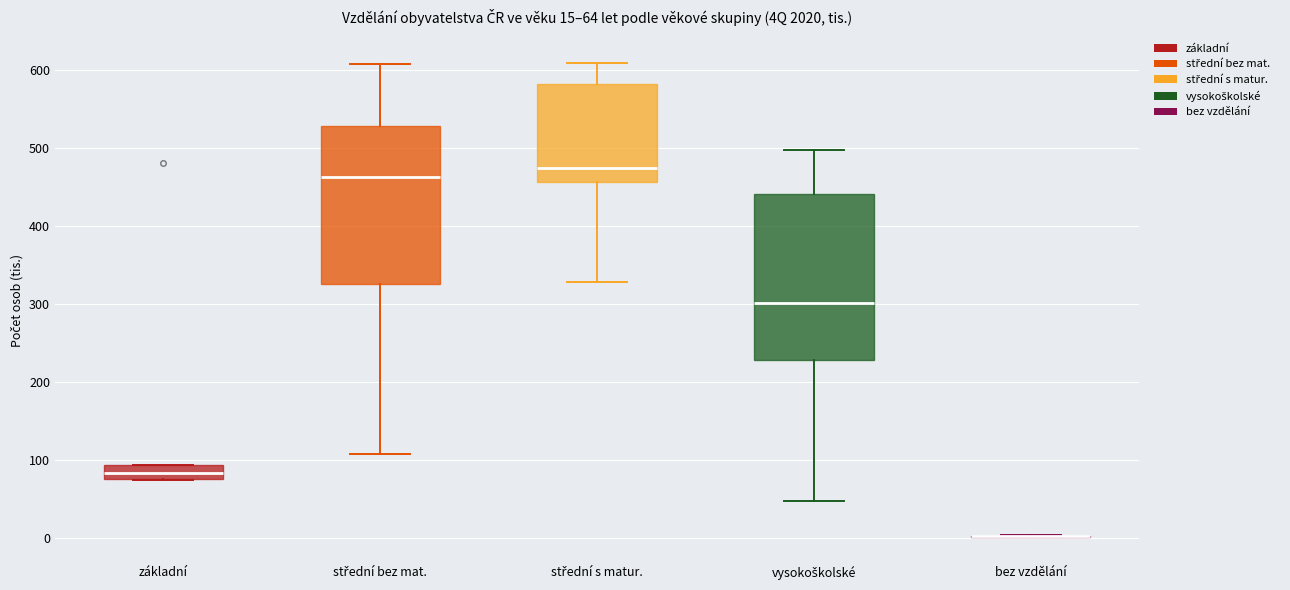

Comparing the boxes themselves (not the whiskers), which one is the tallest?

vysokoškolské